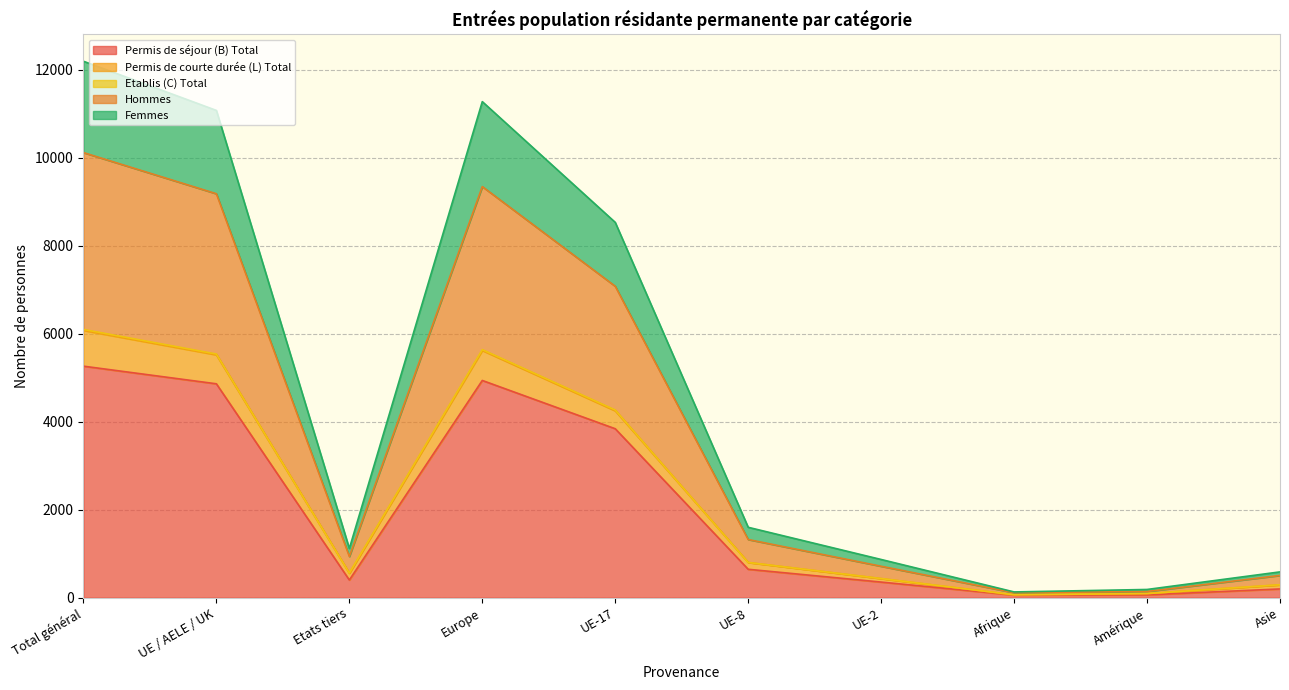

What is the label of the 8th point from the left?

Afrique